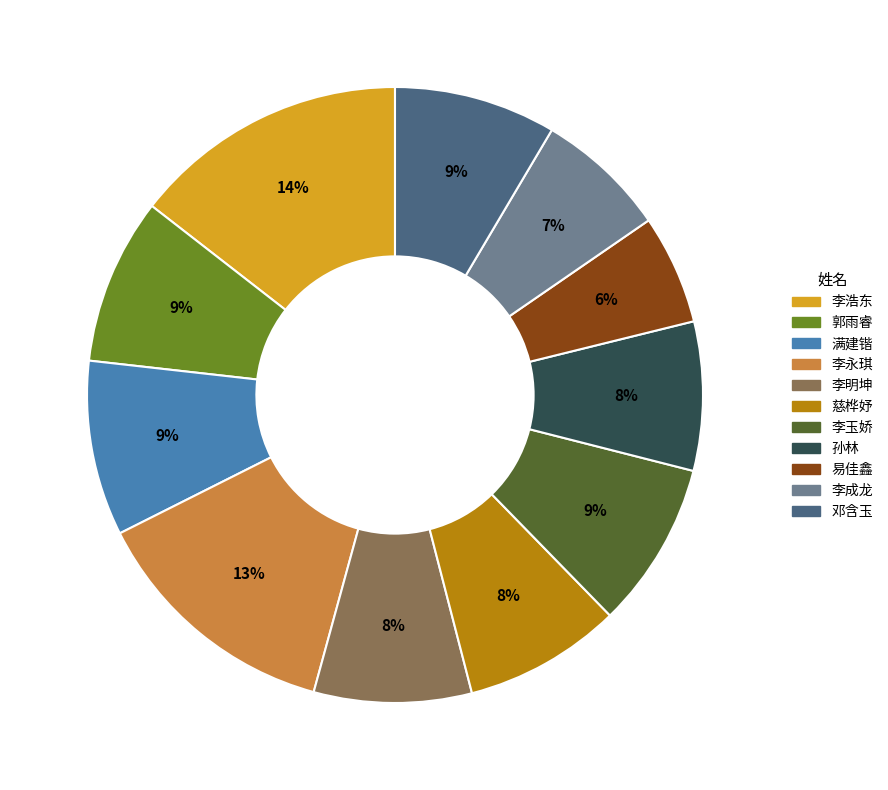

Does 李玉娇 account for over 50% of the chart?

No